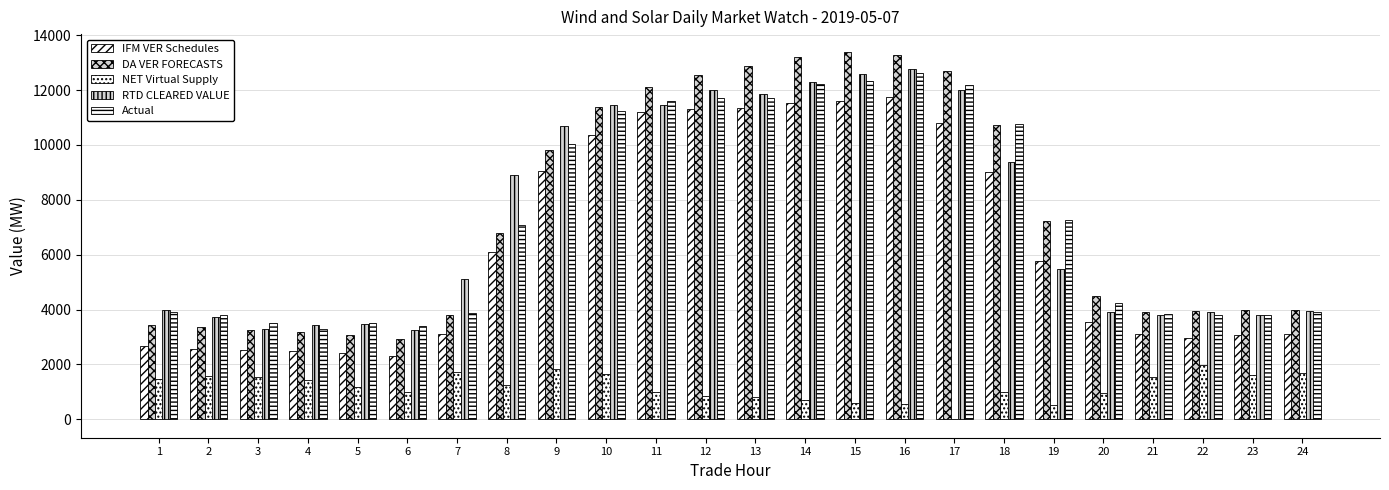

How many groups of bars are there?

24